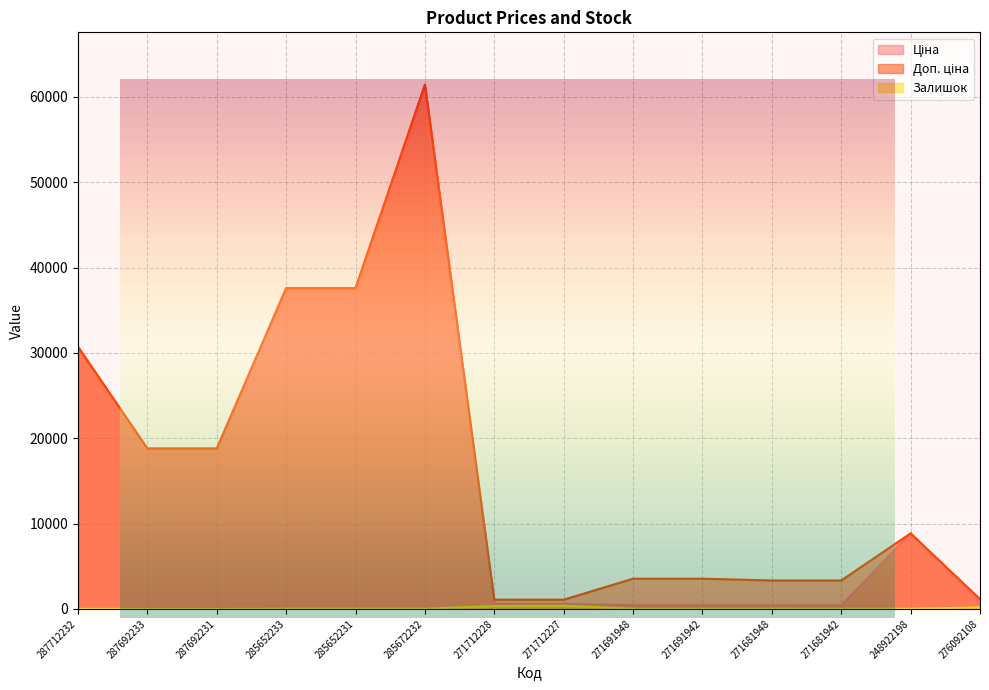

Which category has the highest value in the Ціна series?

285672232